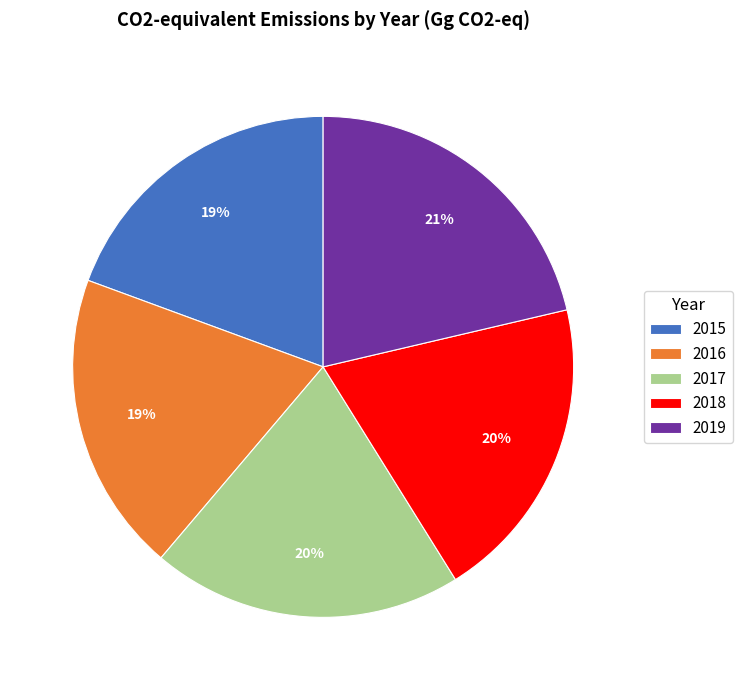

Do 2015 and 2016 together represent more than half of the pie?

No